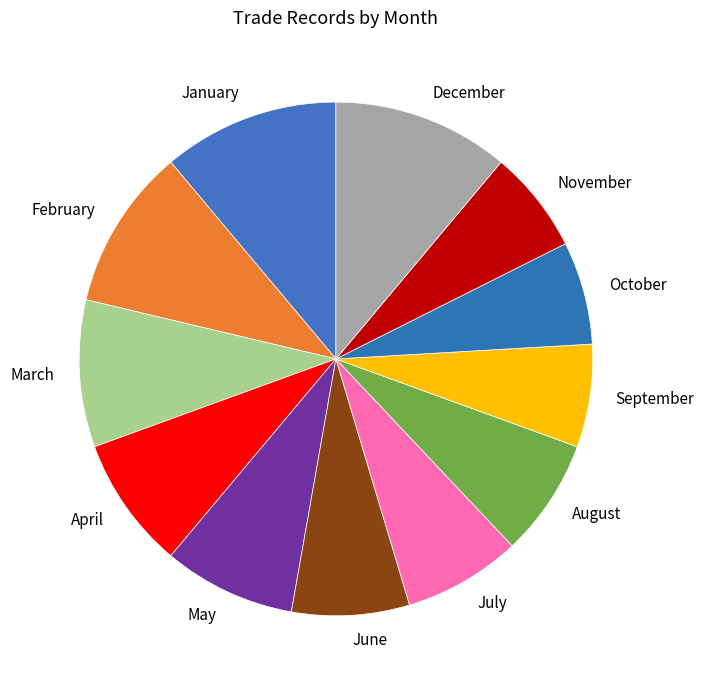

True or false: November accounts for 6% of the total.

True